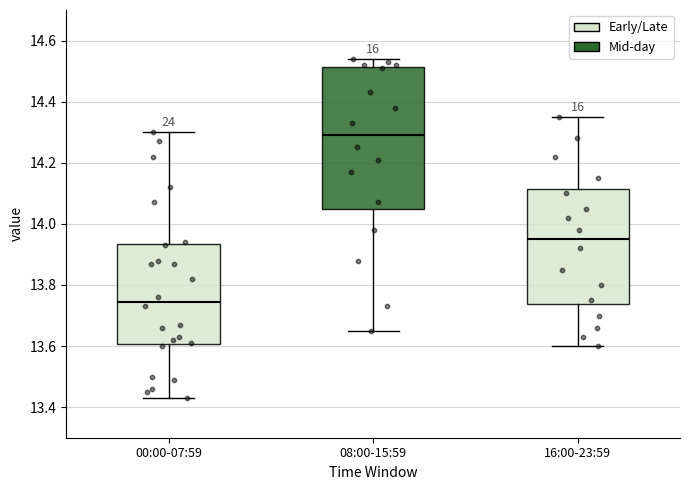

Which box has the highest median line?

08:00-15:59